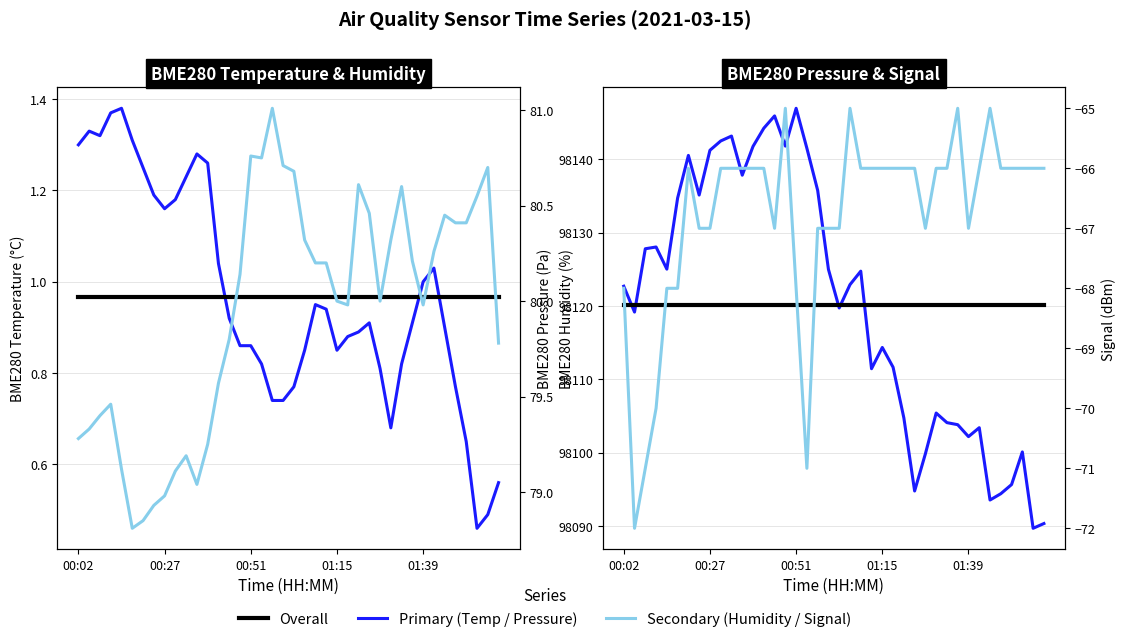

True or false: BME280_pressure has more than 0 points higher than both neighbors.

True